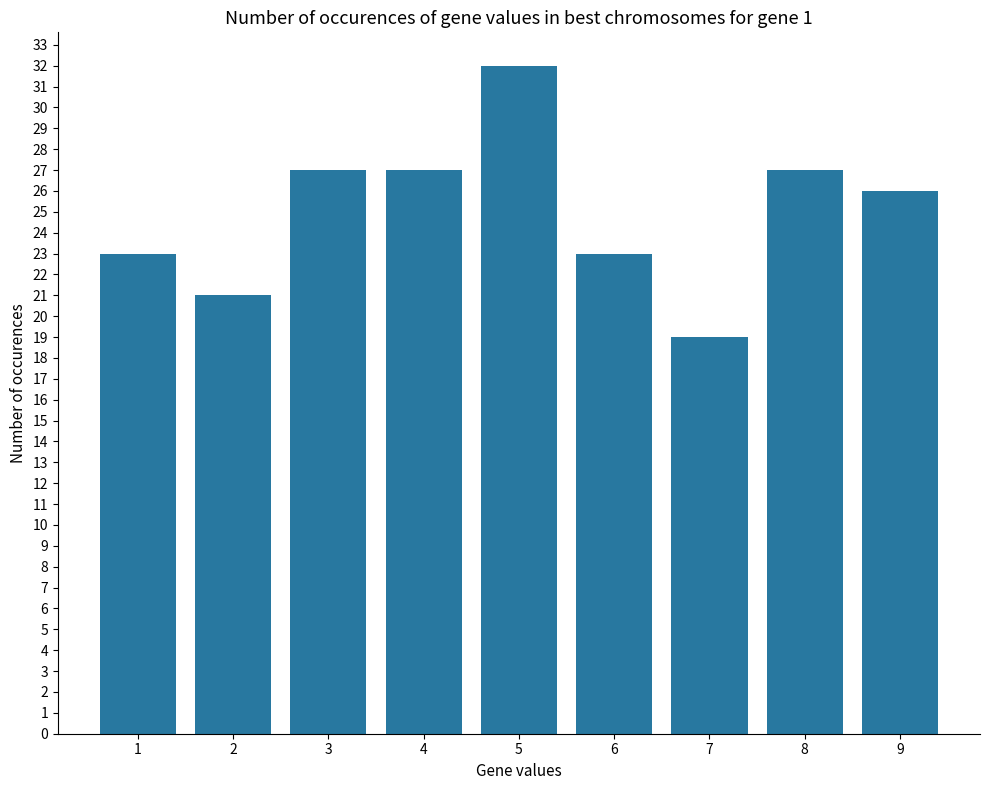

At which label does the data first exceed 26?

3